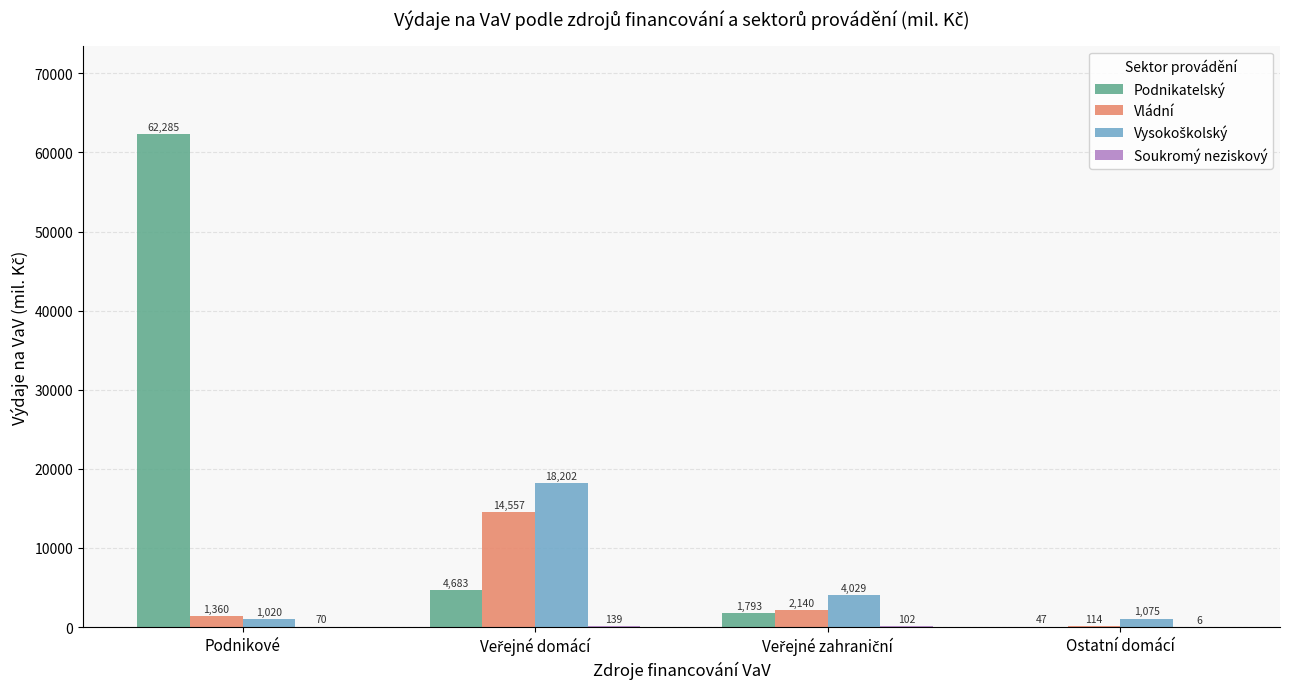

At which category is the sum across all series the highest?

Podnikové